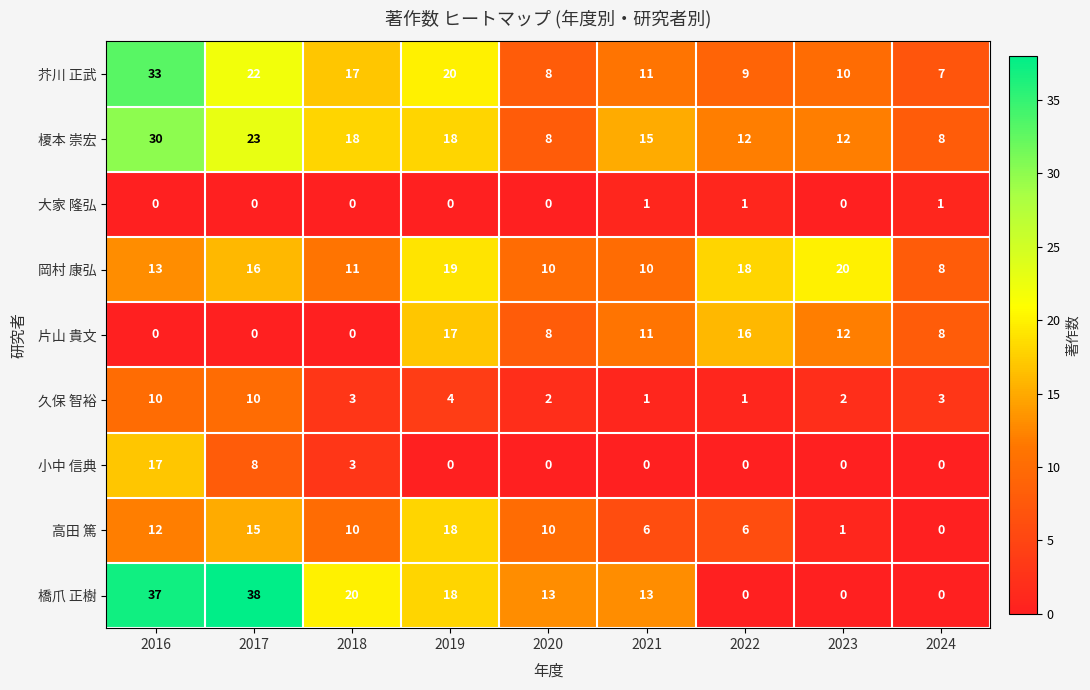

Which series changed the most between 2017 and 2024?

橋爪 正樹